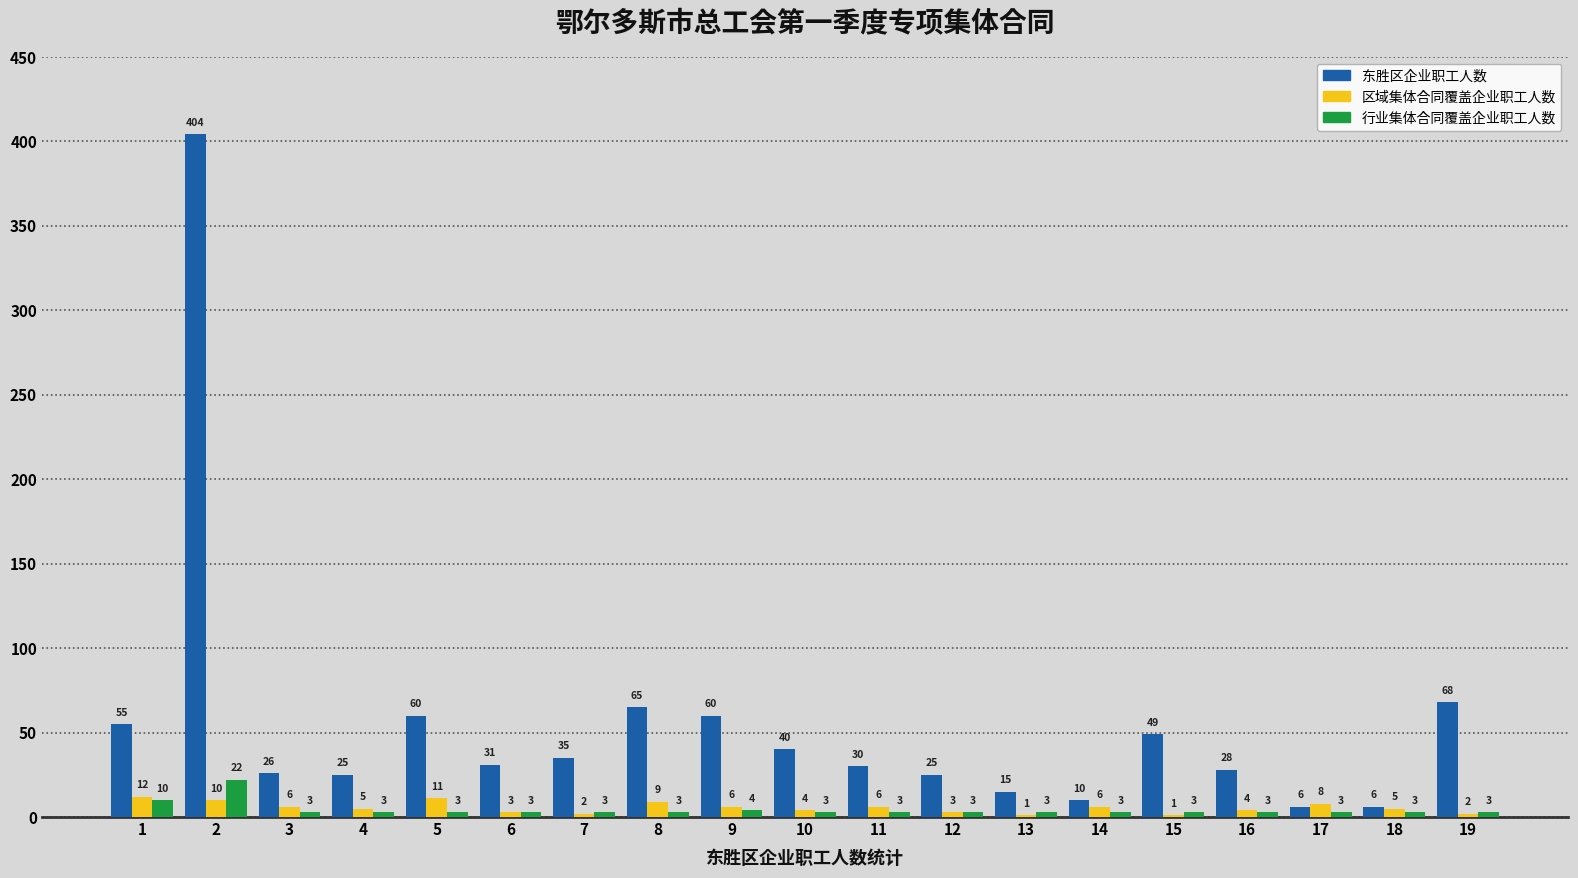

Is it true that 区域集体合同覆盖企业职工人数 equals 1 at 13?

True